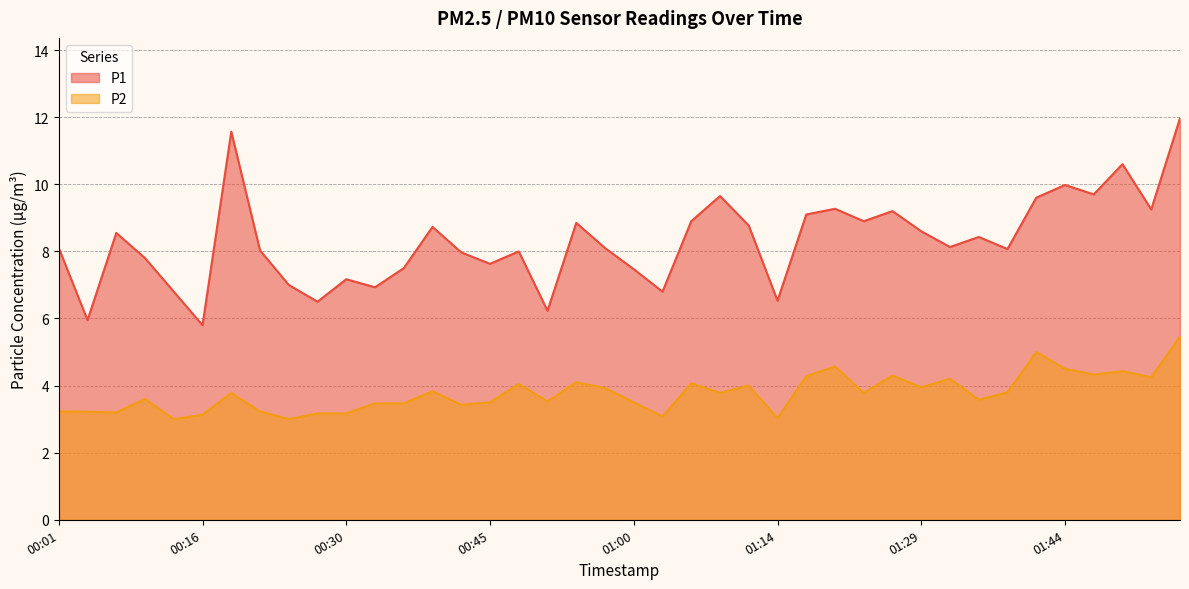

True or false: P1 and P2 cross at least once.

False